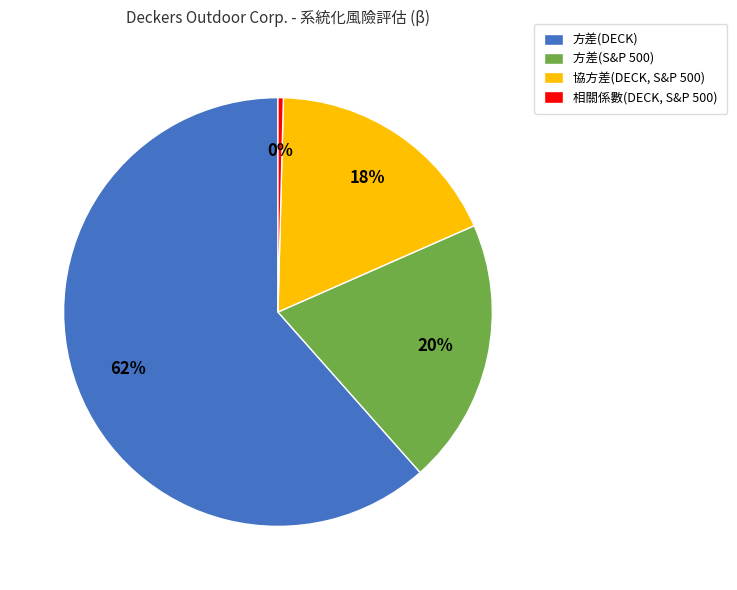

Count the number of slices in the pie.

4